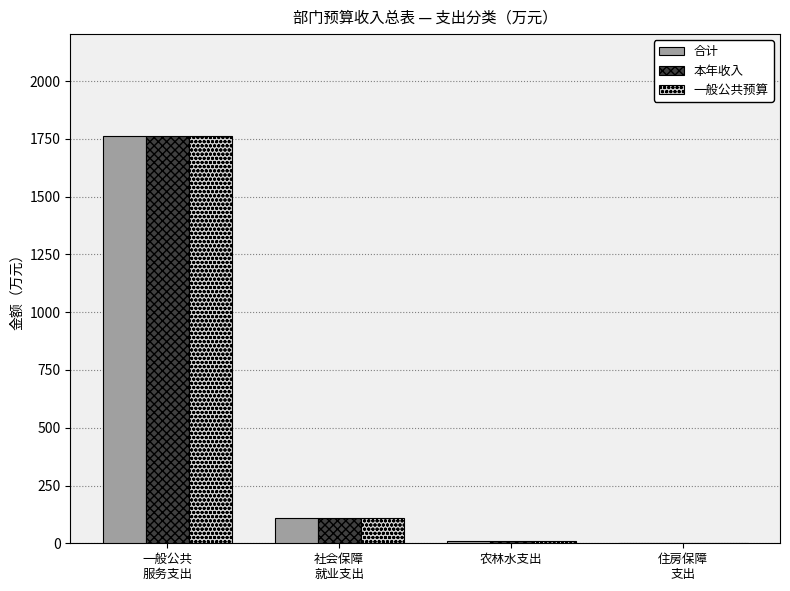

Is it true that 本年收入 equals 1162.9 at 一般公共
服务支出?

False